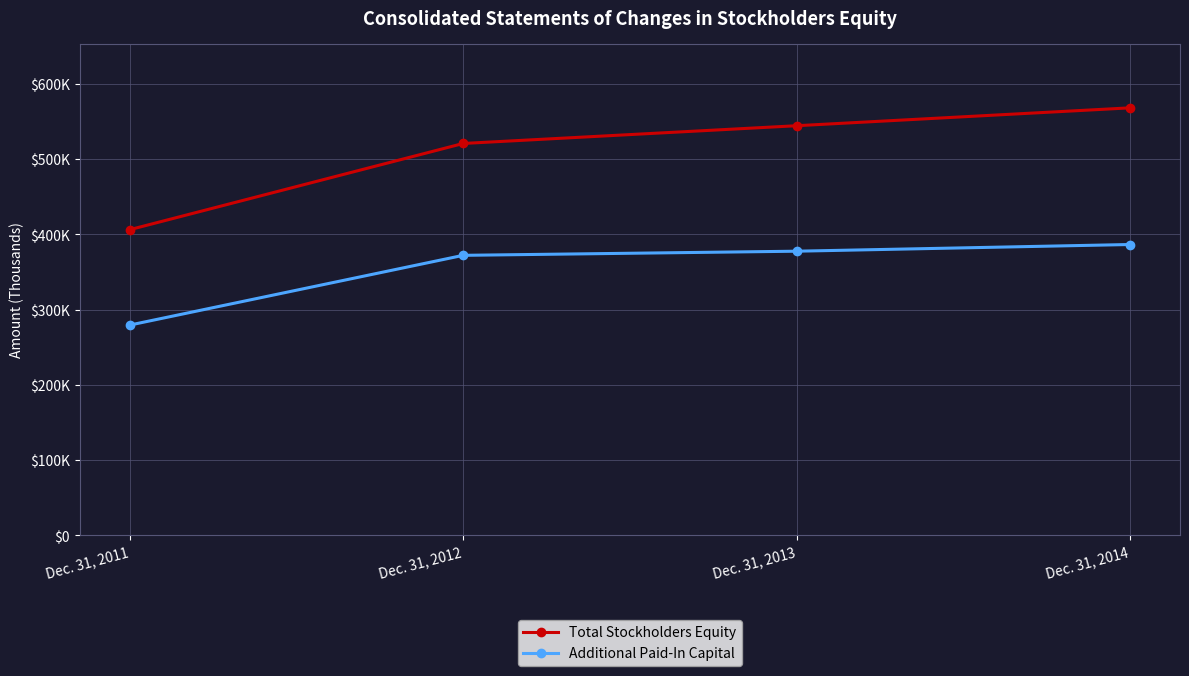

What is the difference between the maximum and minimum values in the Additional Paid-In Capital series?

107076